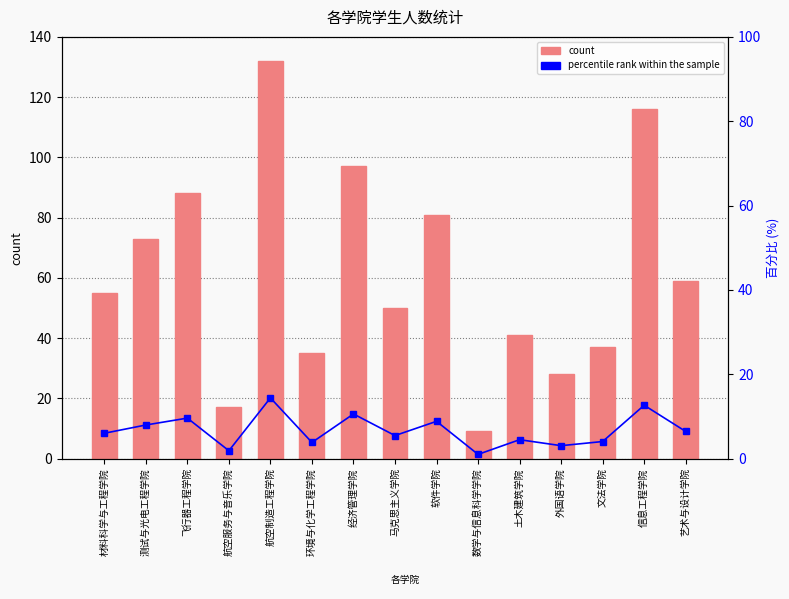

Reading left to right, transcribe all the data shown in this chart.

count: 55.0	73.0	88.0	17.0	132.0	35.0	97.0	50.0	81.0	9.0	41.0	28.0	37.0	116.0	59.0
percentile rank within the sample: 6.0	8.0	9.6	1.9	14.4	3.8	10.6	5.4	8.8	1.0	4.5	3.1	4.0	12.6	6.4